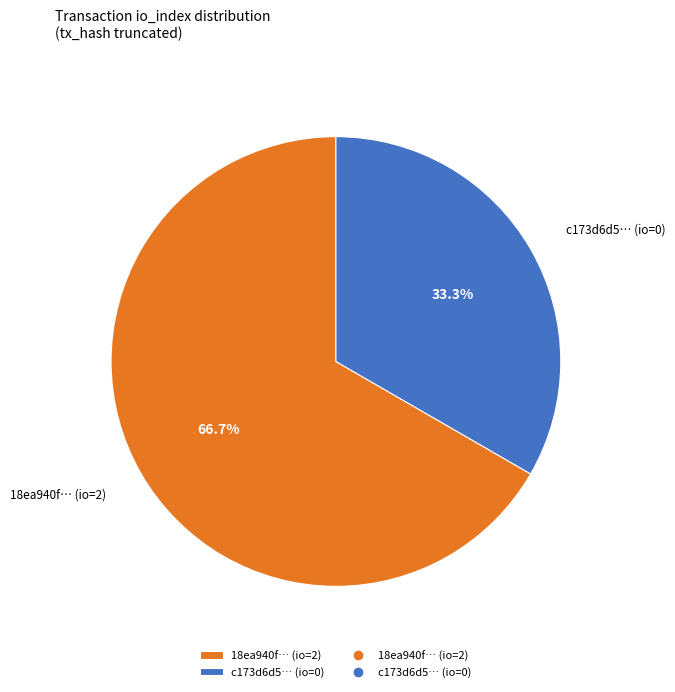

To the nearest percent, what is the difference between the largest and smallest slice percentages?

33%